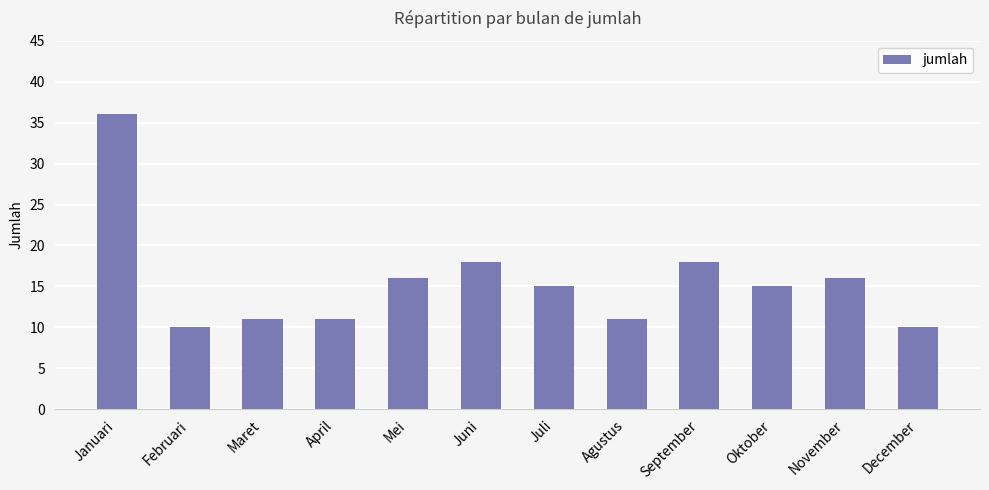

What is the label of the 1st bar from the left?

Januari